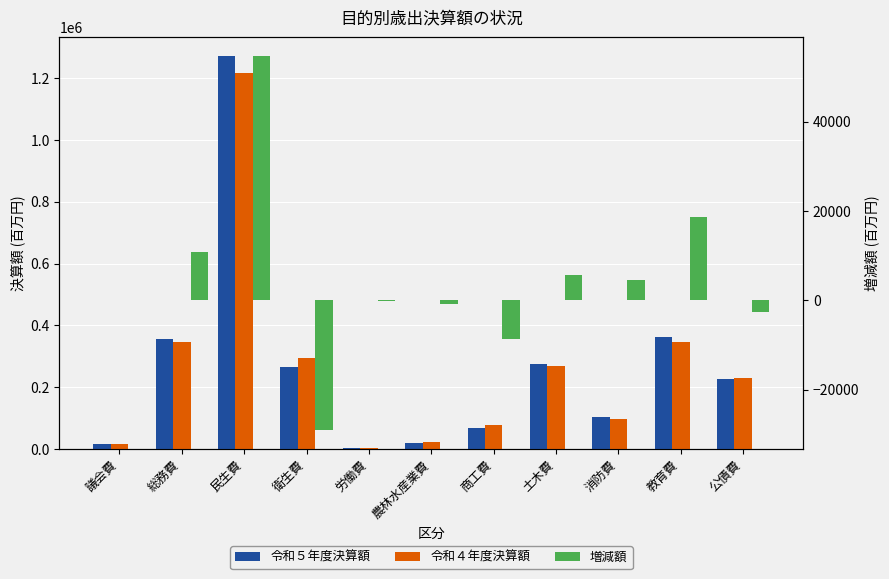

What is the sum of all 令和５年度決算額 values?

2970963